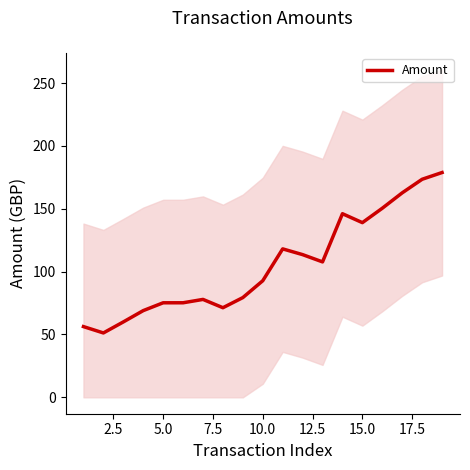

How many categories are shown in the chart?

19